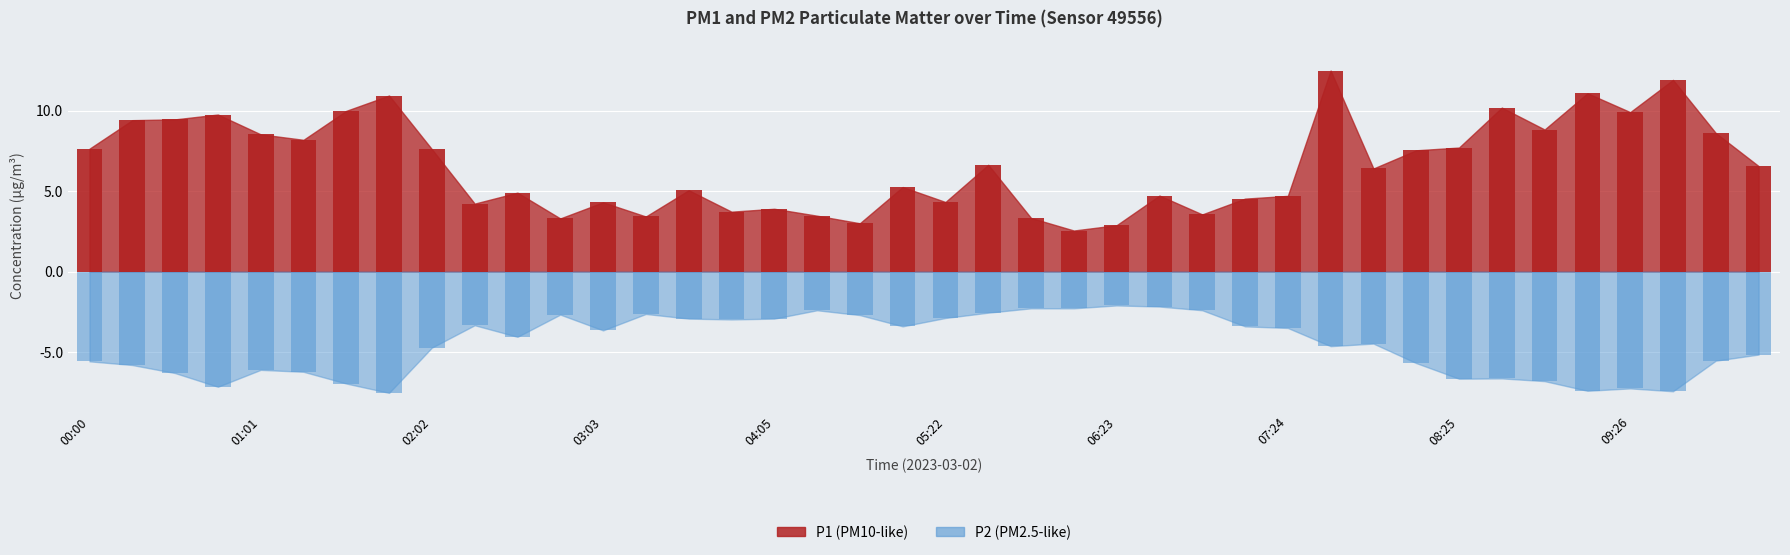

How many data points does each series have?

40